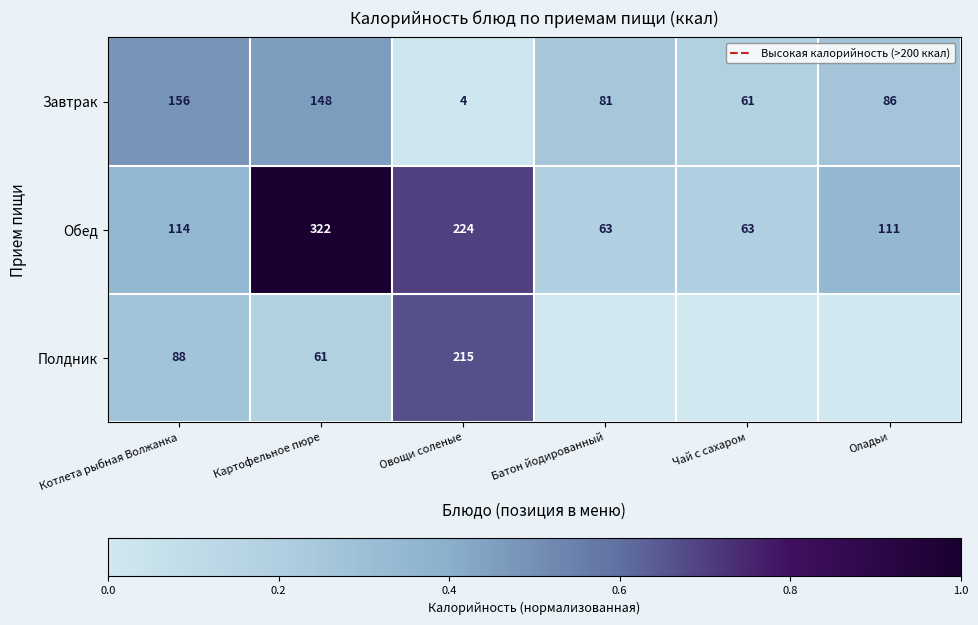

What is the sum of the Завтрак values at Батон йодированный and Оладьи?

167